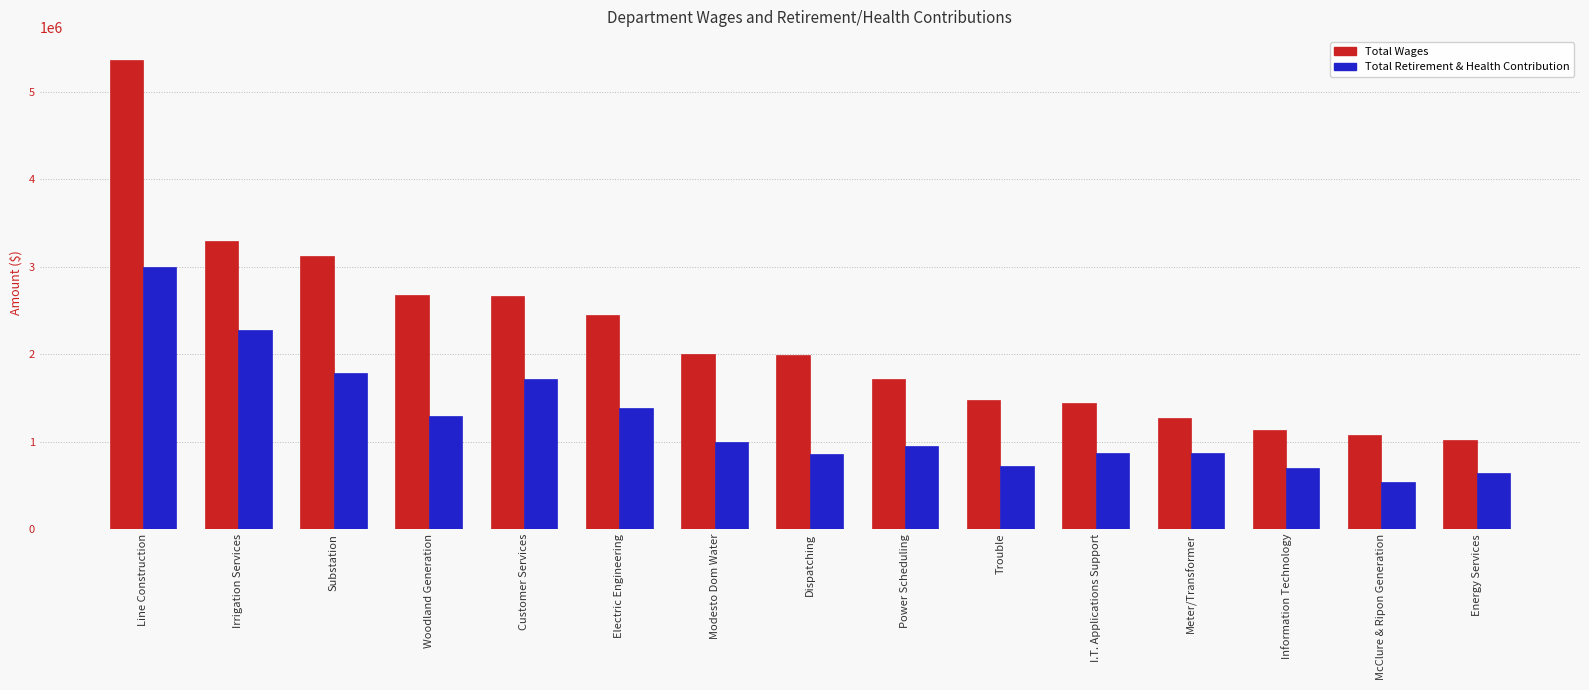

Between Line Construction and Customer Services, which series saw the biggest shift?

Total Wages